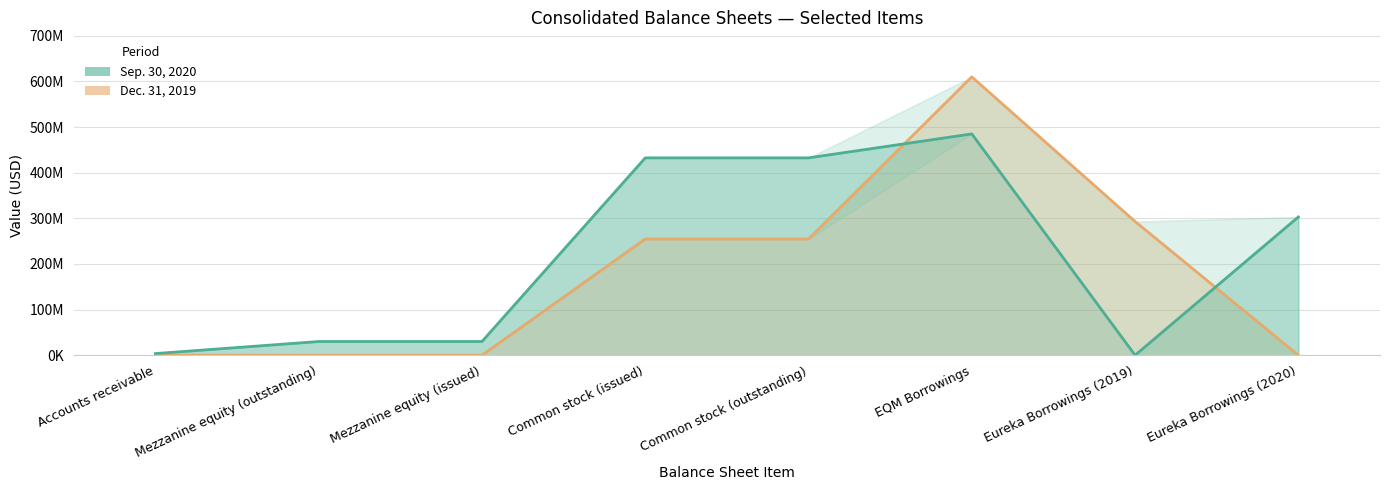

What is the difference between the Dec. 31, 2019 values at Eureka Borrowings (2019) and Eureka Borrowings (2020)?

293000000